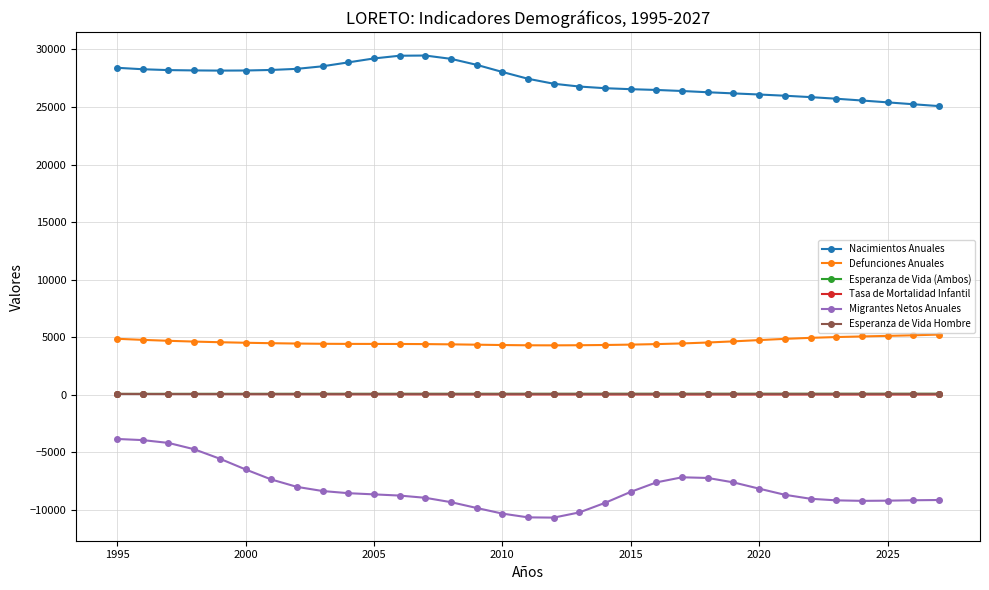

How many lines are shown in the chart?

6